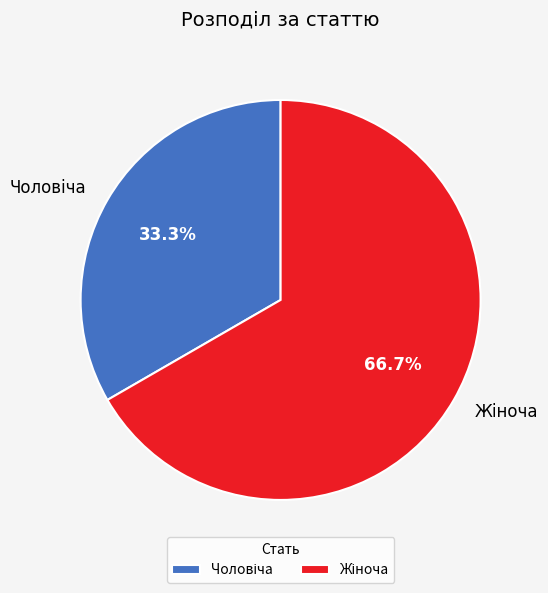

Count the number of slices in the pie.

2